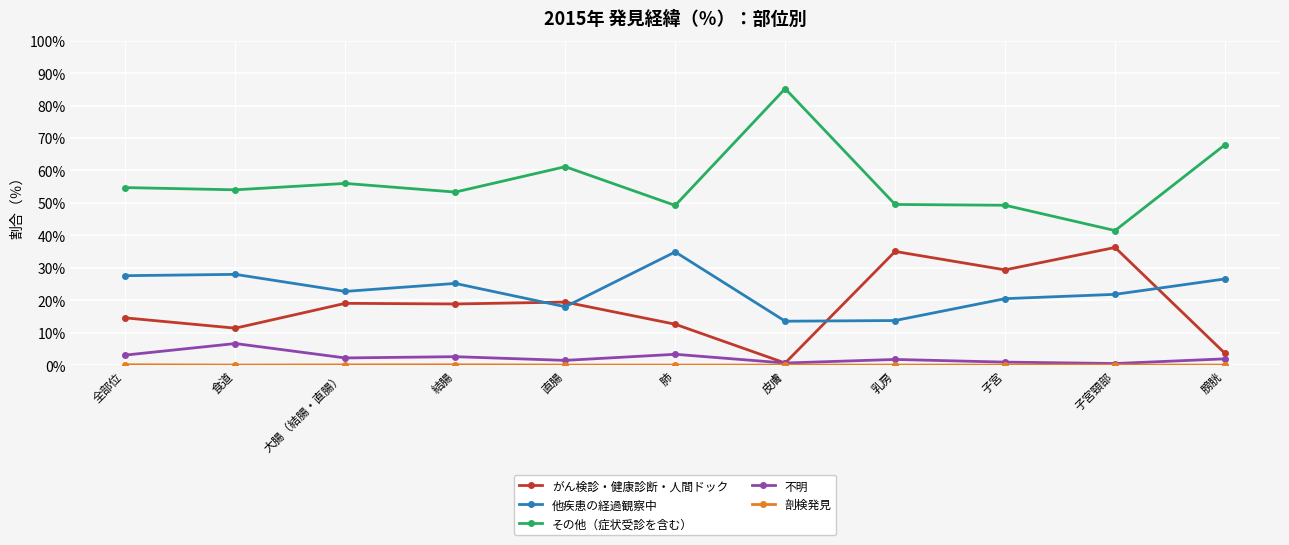

In がん検診・健康診断・人間ドック, how many points are lower than both neighbors (excluding endpoints)?

4